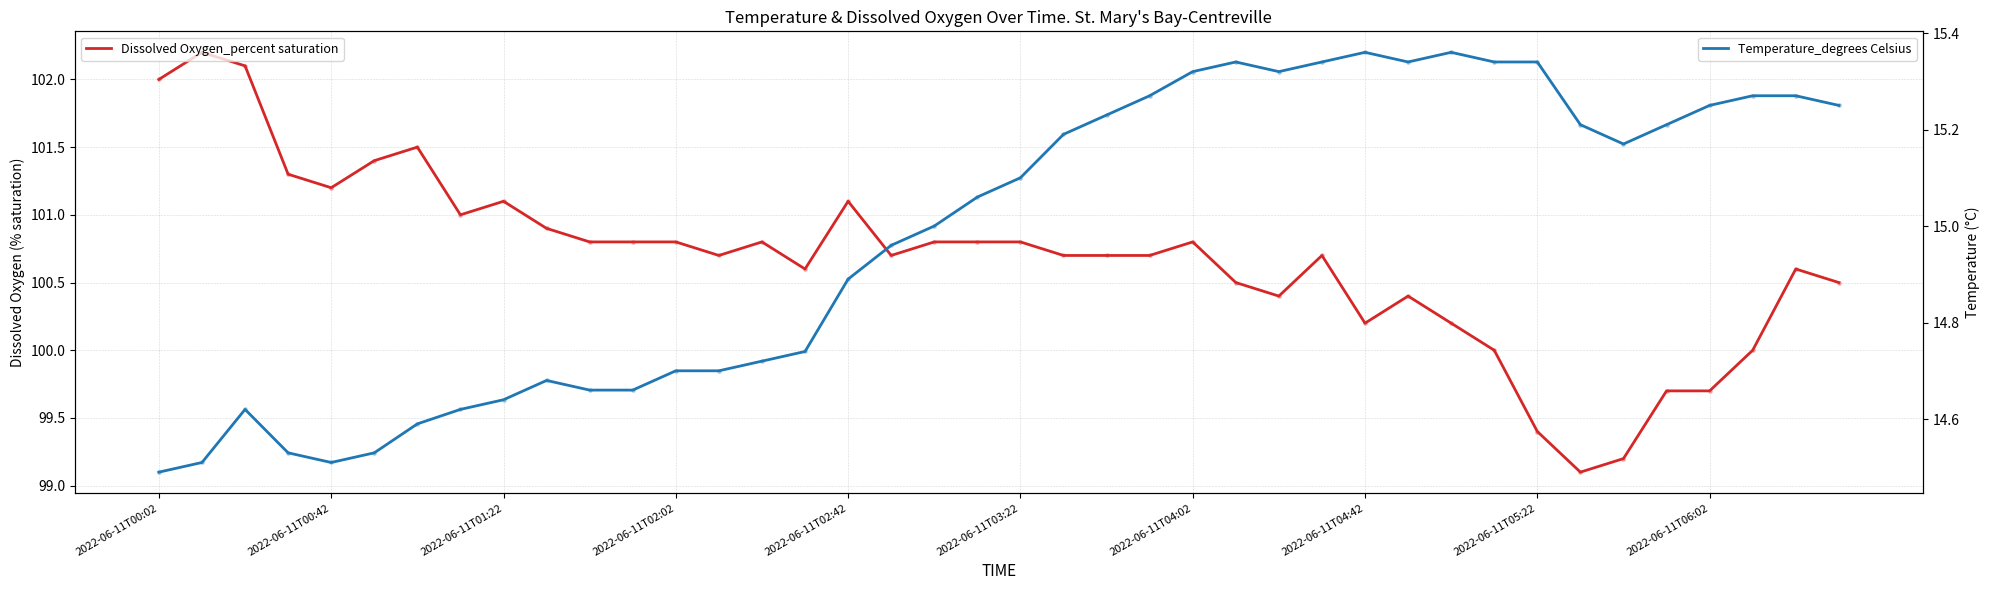

What are all the series names shown in the legend?

Dissolved Oxygen_percent saturation, Temperature_degrees Celsius